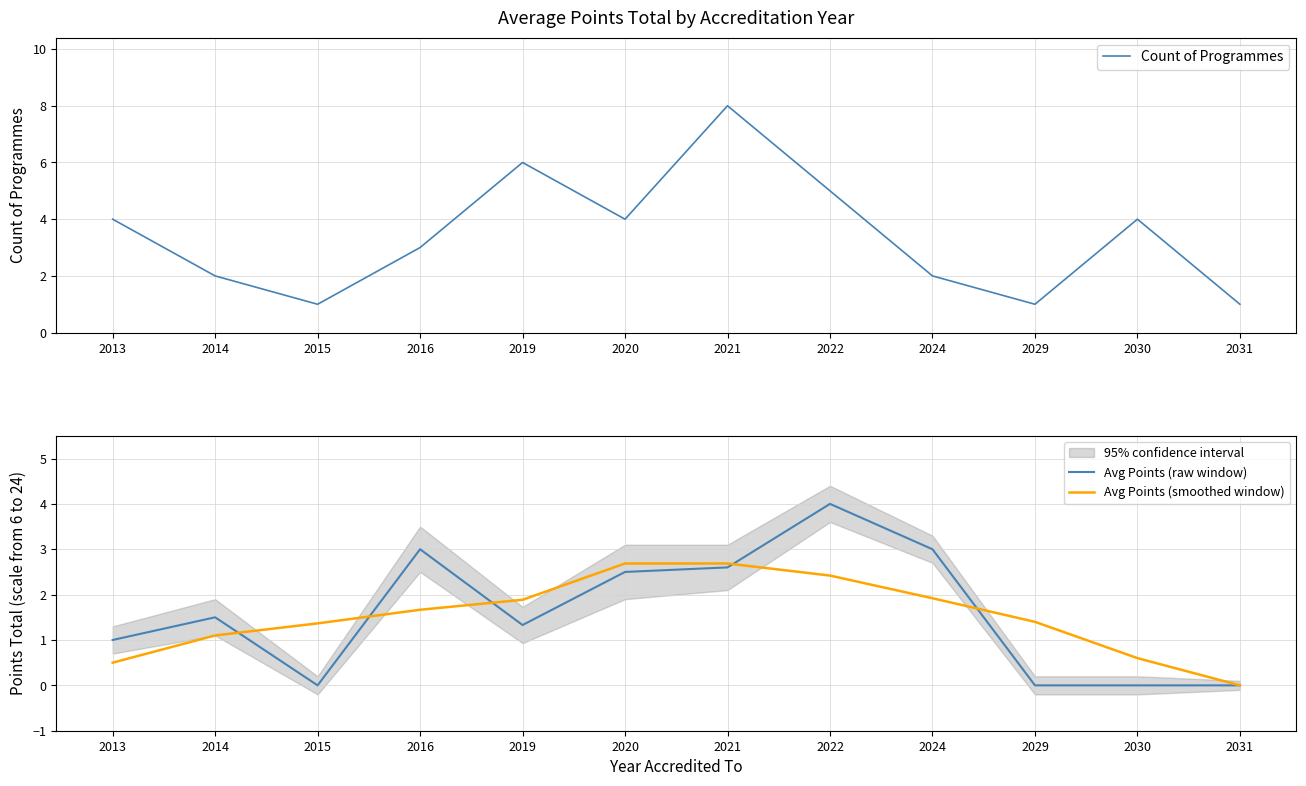

Reading left to right, list all the values displayed in this chart.

Count of Programmes: 4.0	2.0	1.0	3.0	6.0	4.0	8.0	5.0	2.0	1.0	4.0	1.0
Avg Points (raw window): 1.0	1.5	0.0	3.0	1.3	2.5	2.6	4.0	3.0	0.0	0.0	0.0
Avg Points (smoothed window): 0.5	1.1	1.4	1.7	1.9	2.7	2.7	2.4	1.9	1.4	0.6	0.0